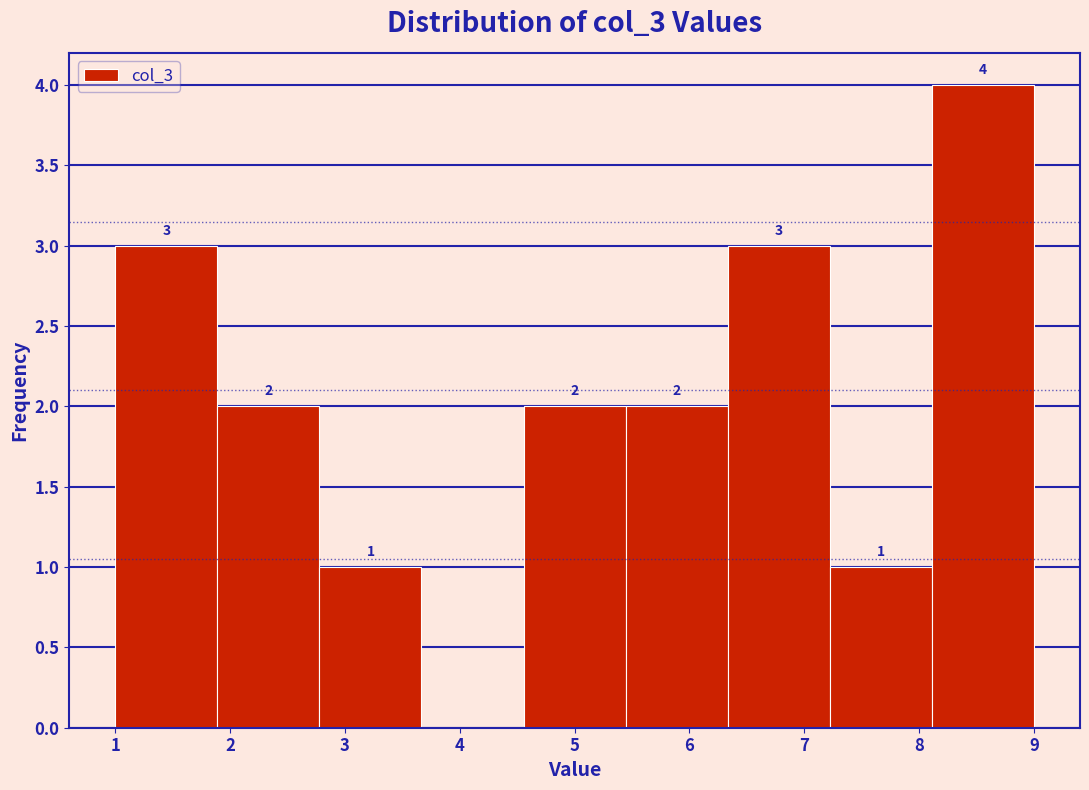

Over which range of the x-axis is the bar tallest?

8.1 to 9.0